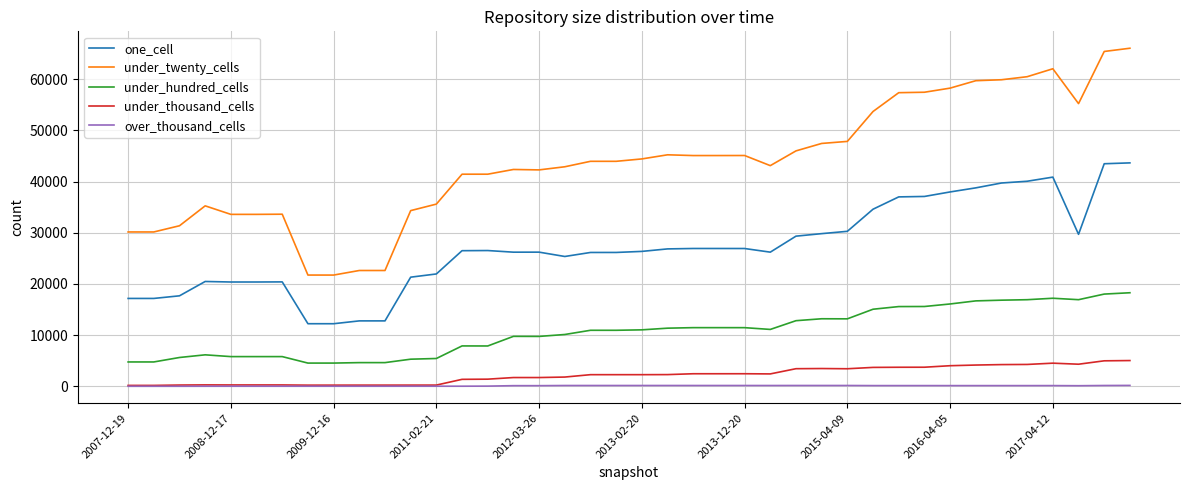

Which series has the largest total across all categories?

under_twenty_cells